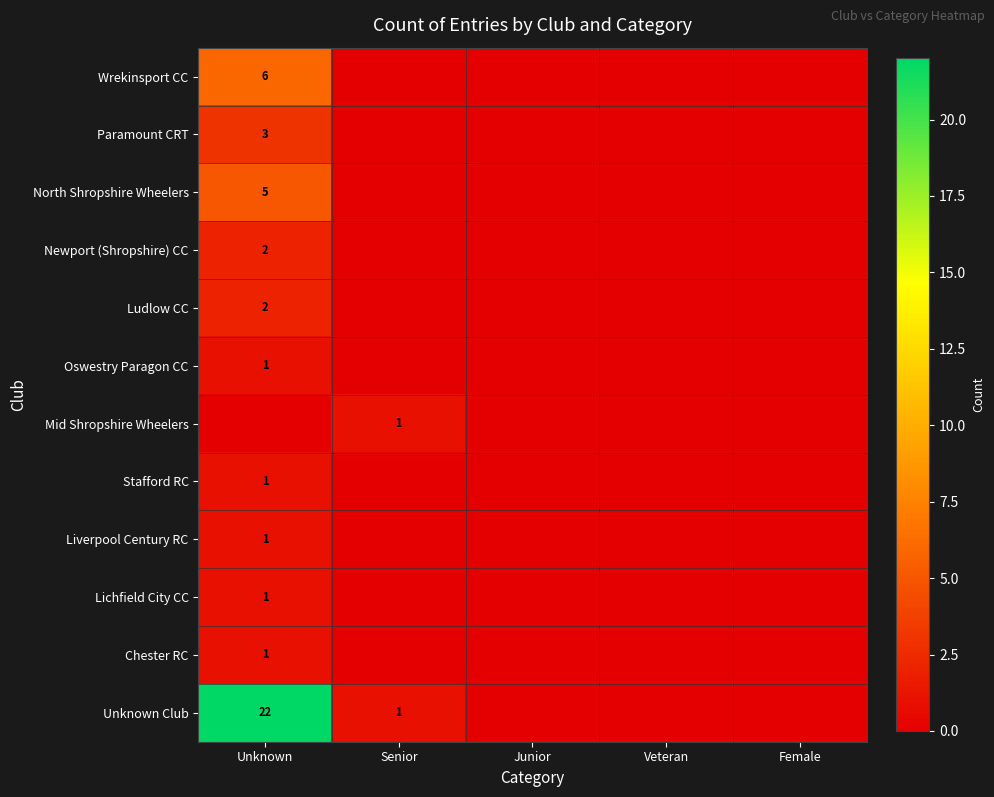

What is the sum of the Paramount CRT values at Unknown and Female?

3